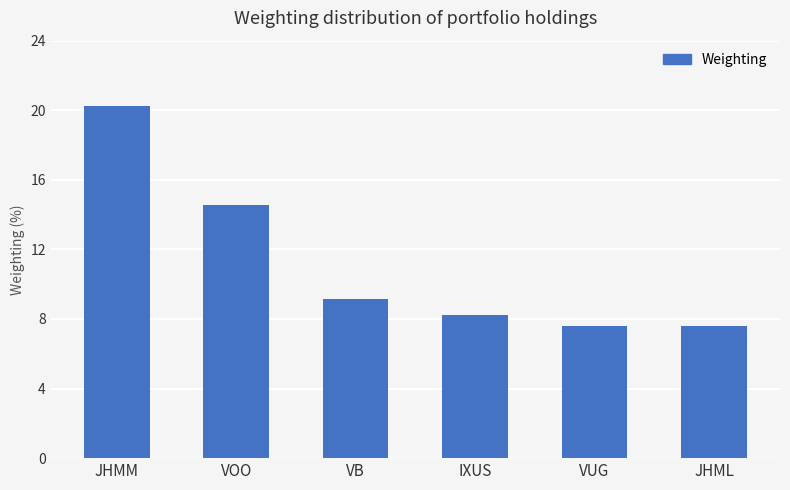

What position from the left is VB?

3